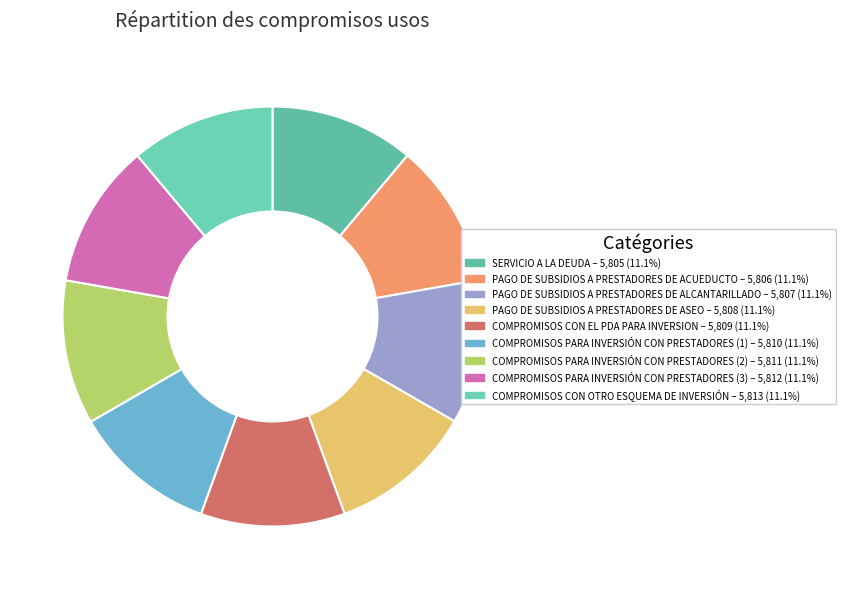

Is the sum of COMPROMISOS CON OTRO ESQUEMA DE INVERSIÓN and COMPROMISOS PARA INVERSIÓN CON PRESTADORES (2) greater than half?

No